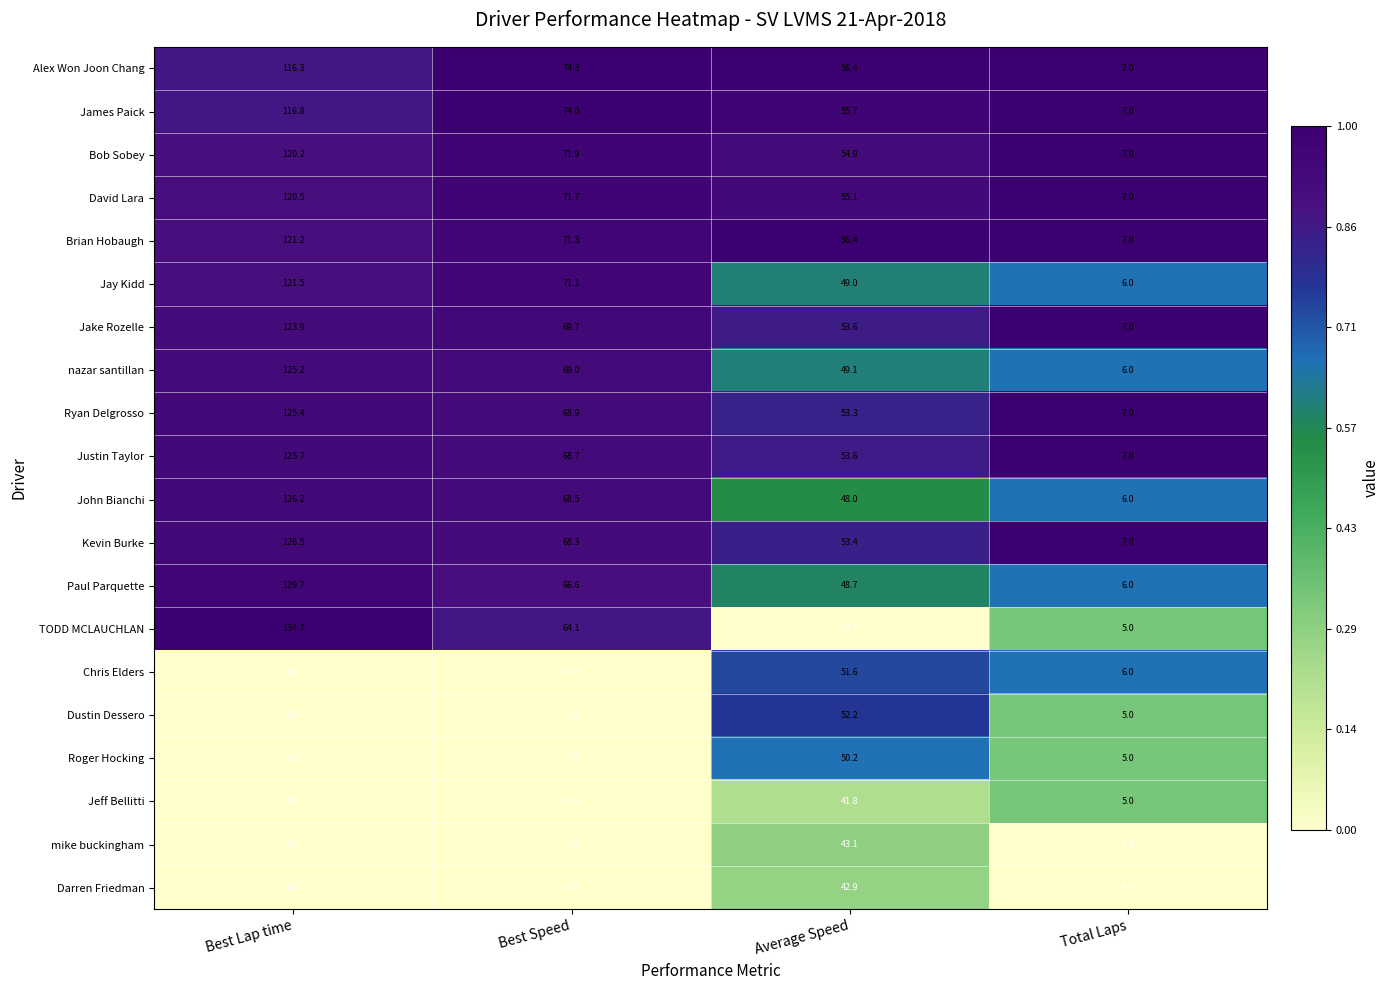

List the series in order of their peak value, lowest first.

Jeff Bellitti, Darren Friedman, mike buckingham, Roger Hocking, Chris Elders, Dustin Dessero, Alex Won Joon Chang, James Paick, Bob Sobey, David Lara, Brian Hobaugh, Jay Kidd, Jake Rozelle, nazar santillan, Ryan Delgrosso, Justin Taylor, John Bianchi, Kevin Burke, Paul Parquette, TODD MCLAUCHLAN